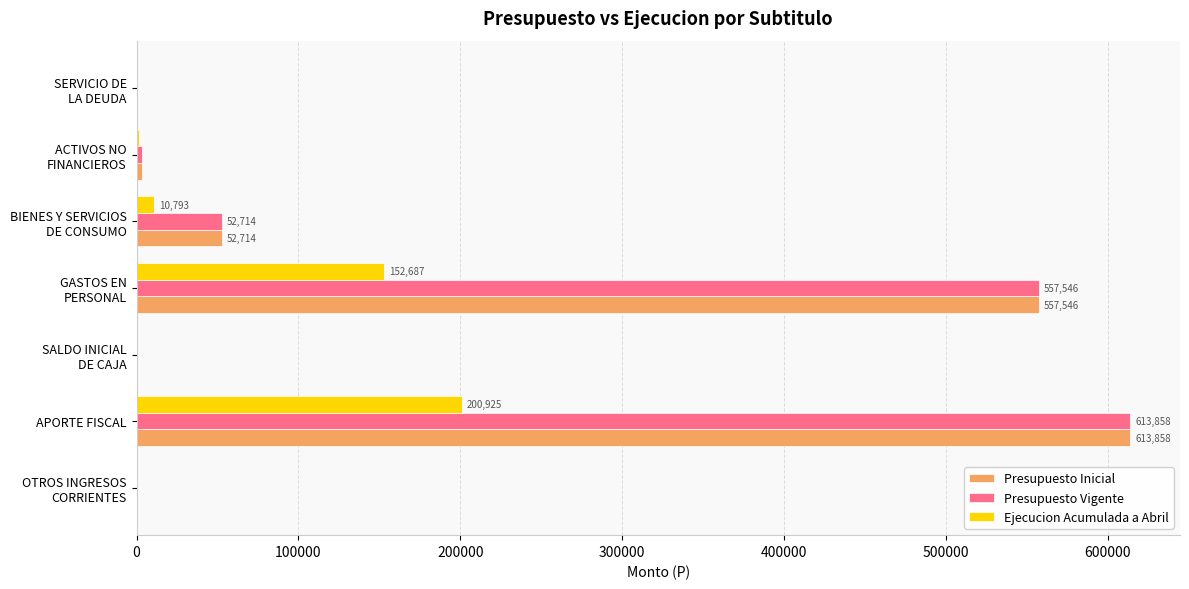

At which label is Ejecucion Acumulada a Abril closest to 100462?

GASTOS EN
PERSONAL